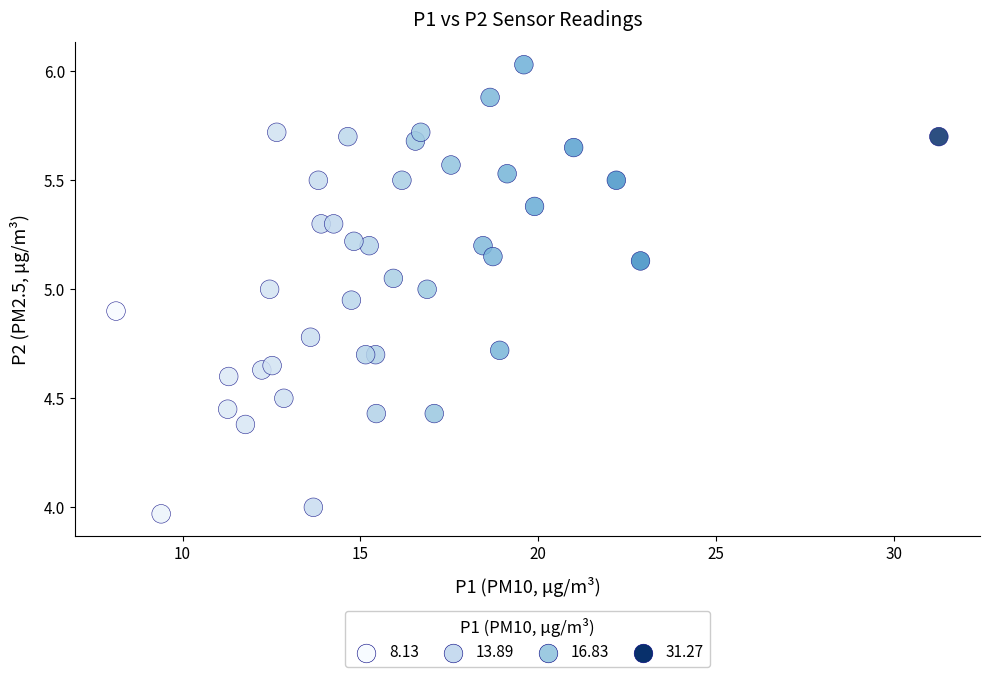

What is the range of X values (max minus min)?

23.1